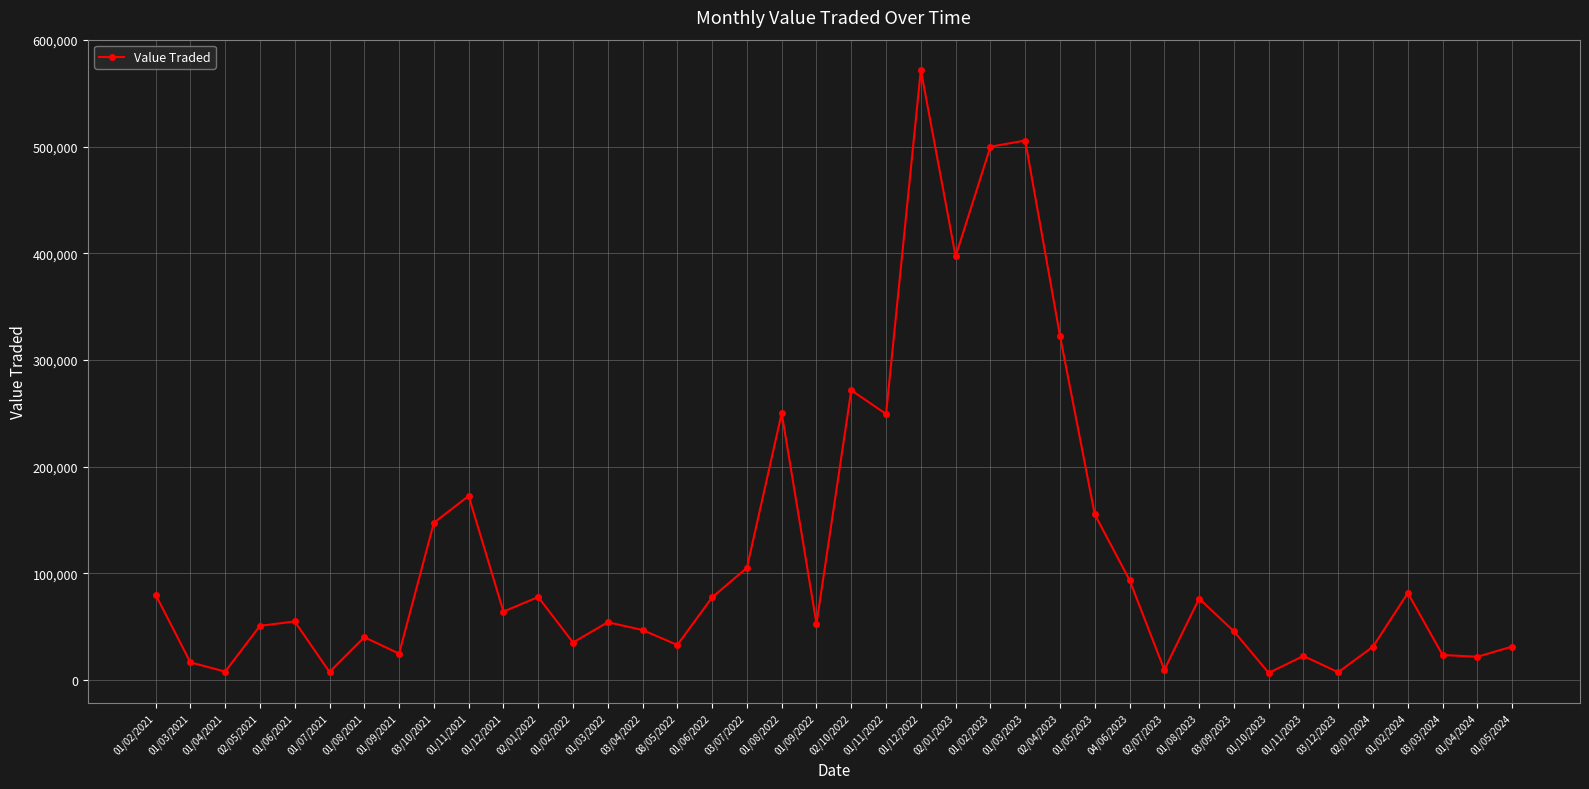

How many points are lower than both their immediate neighbors (excluding endpoints)?

13